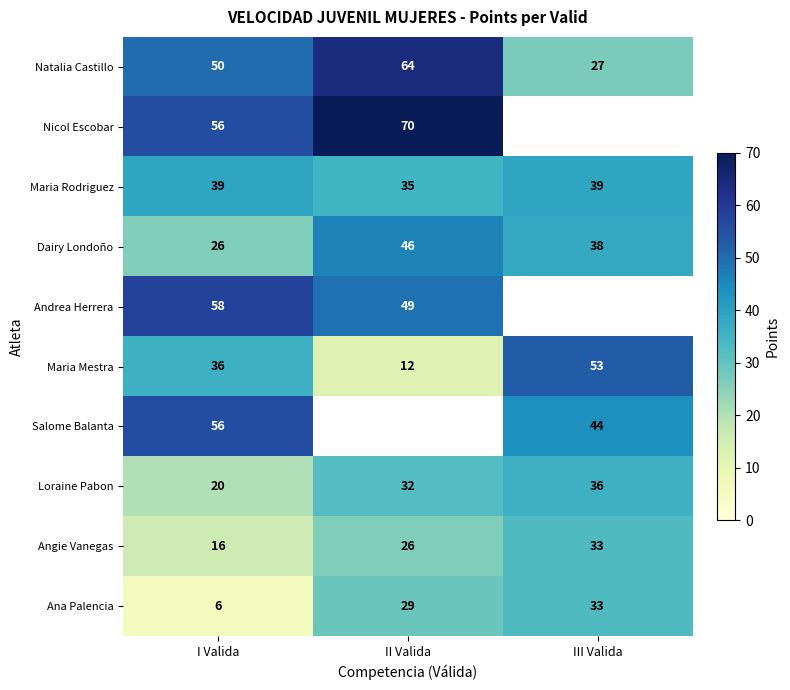

What is the greatest value displayed?

70.0